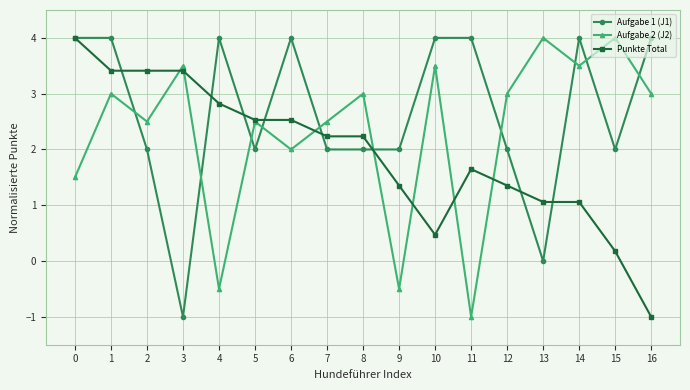

How many times do Aufgabe 2 (J2) and Aufgabe 1 (J1) cross each other?

10